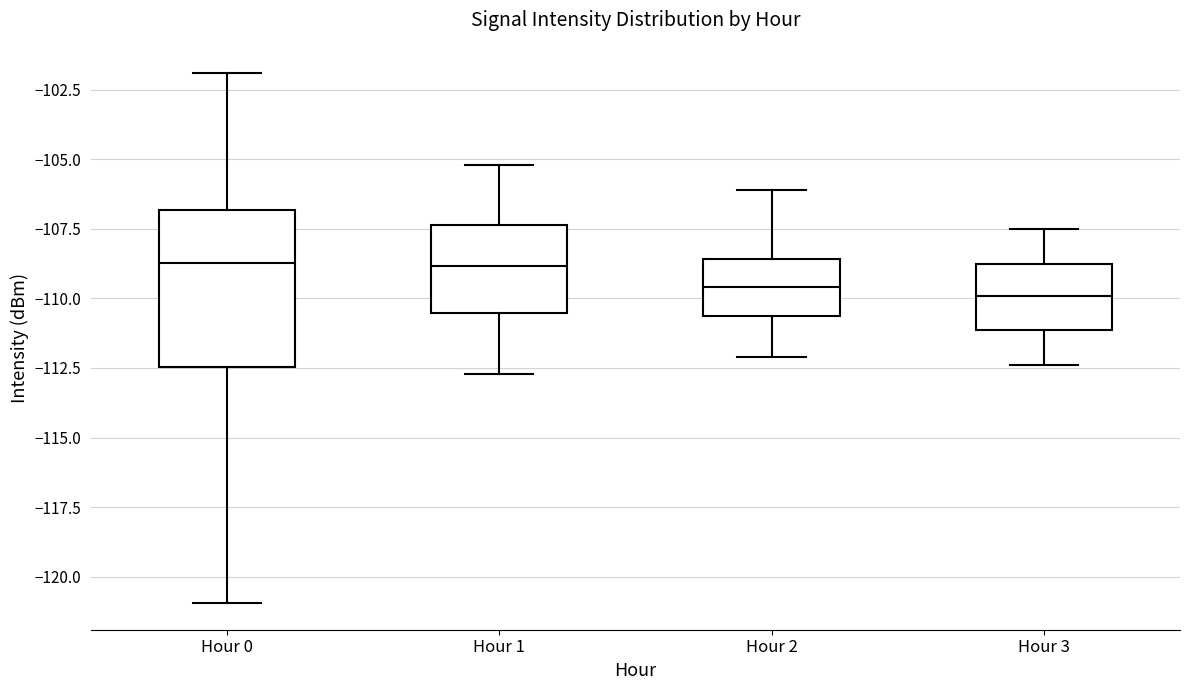

Where does the lower whisker of the box for Hour 1 end on the y-axis? The values are not printed on the chart, so give them approximately, as read against the axis.

-112.5